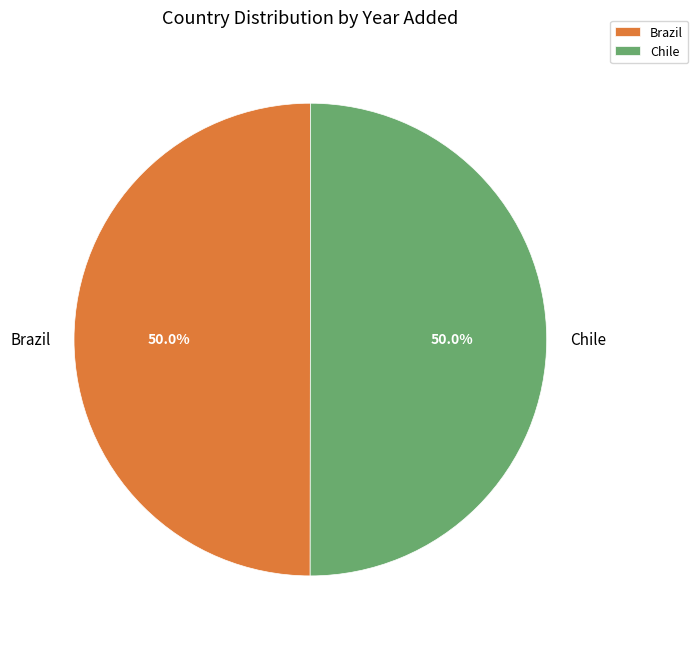

How many slices are in this pie chart?

2